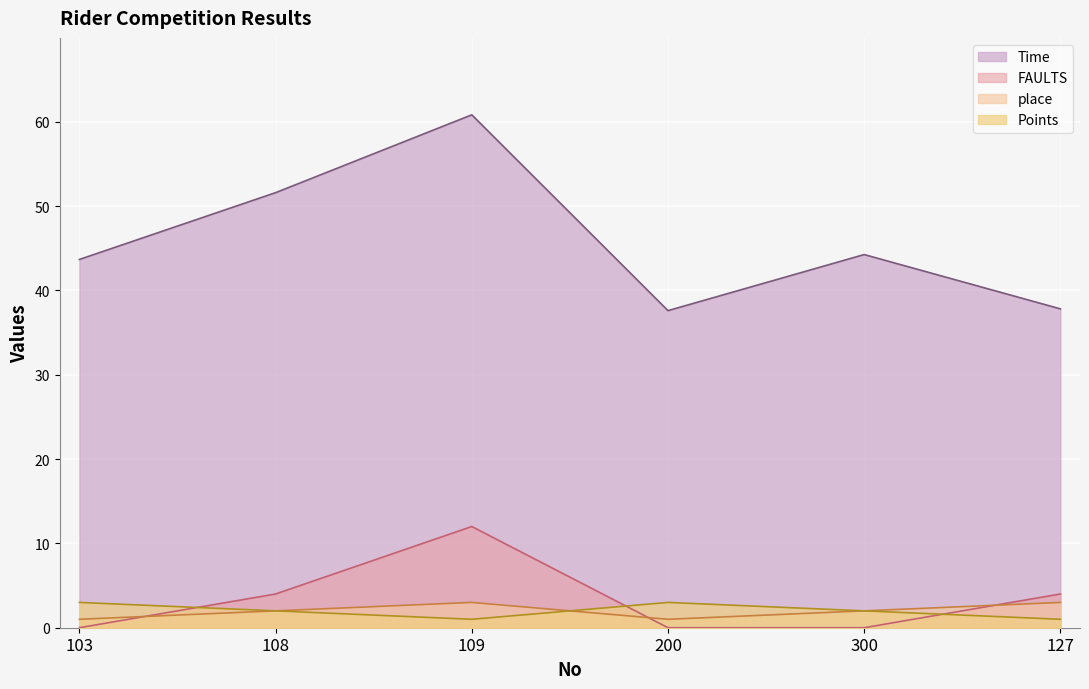

What is the sum of all FAULTS values?

20.0